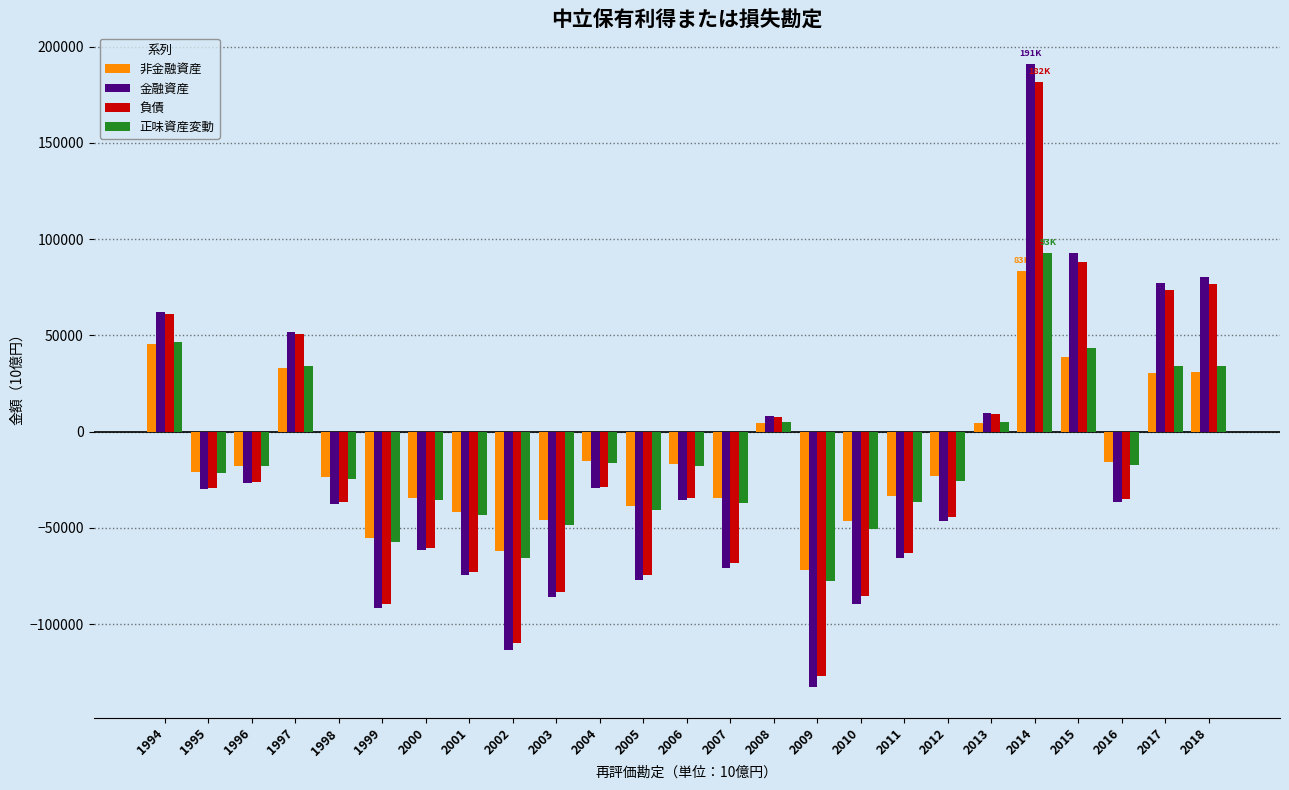

Which series changed the most between 2006 and 2014?

金融資産